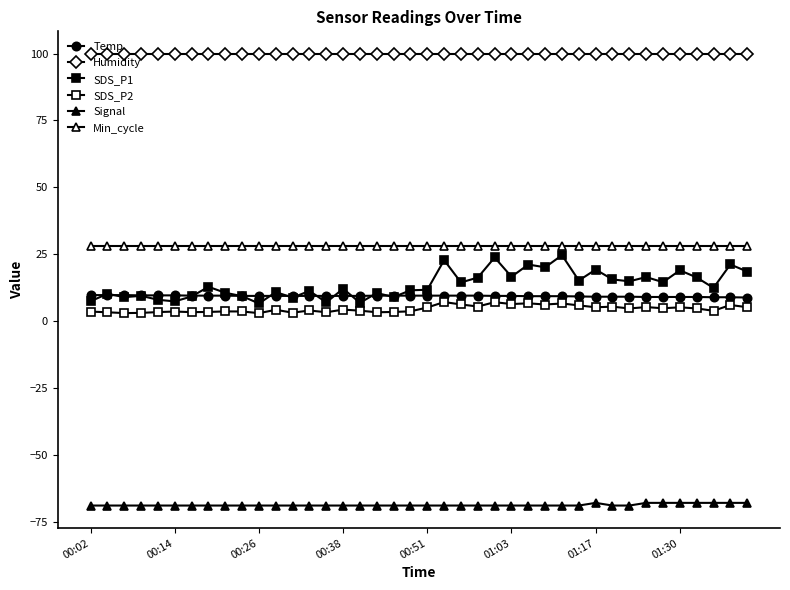

How many lines are shown in the chart?

6